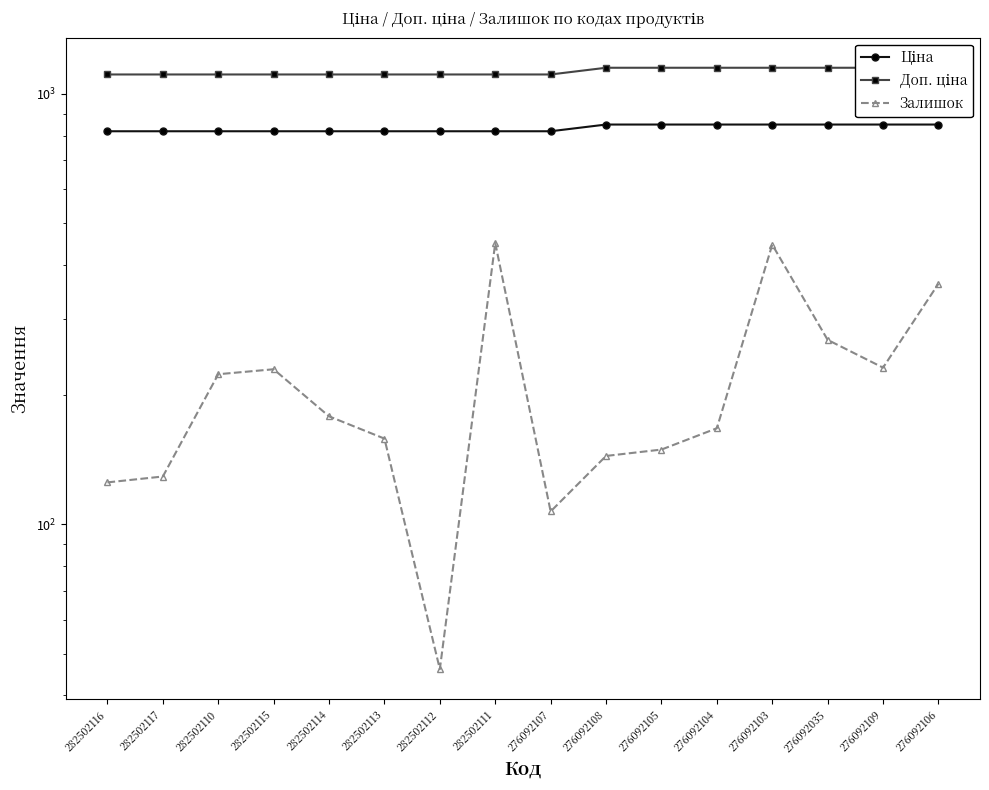

What is the value of the Ціна point at the 14th from the left?

848.4